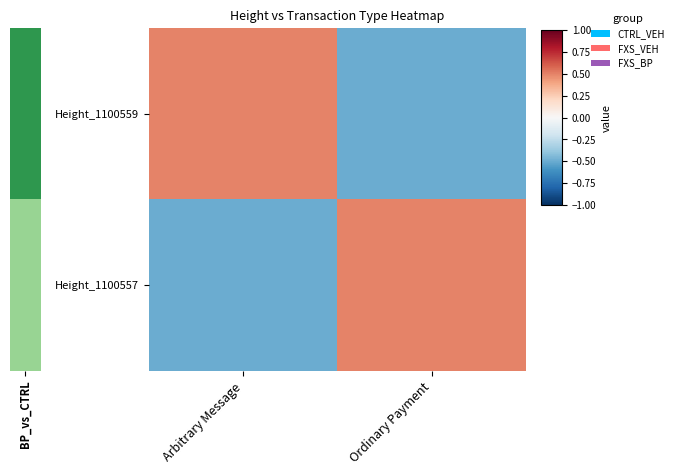

Which series has the largest total across all categories?

Height_1100559